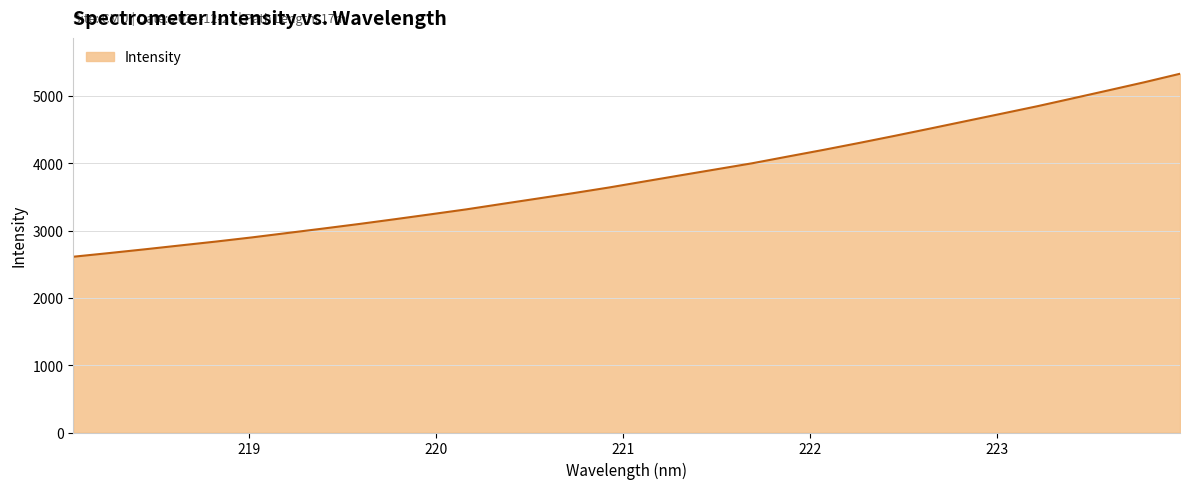

What is the difference between the maximum and minimum values?

2717.7